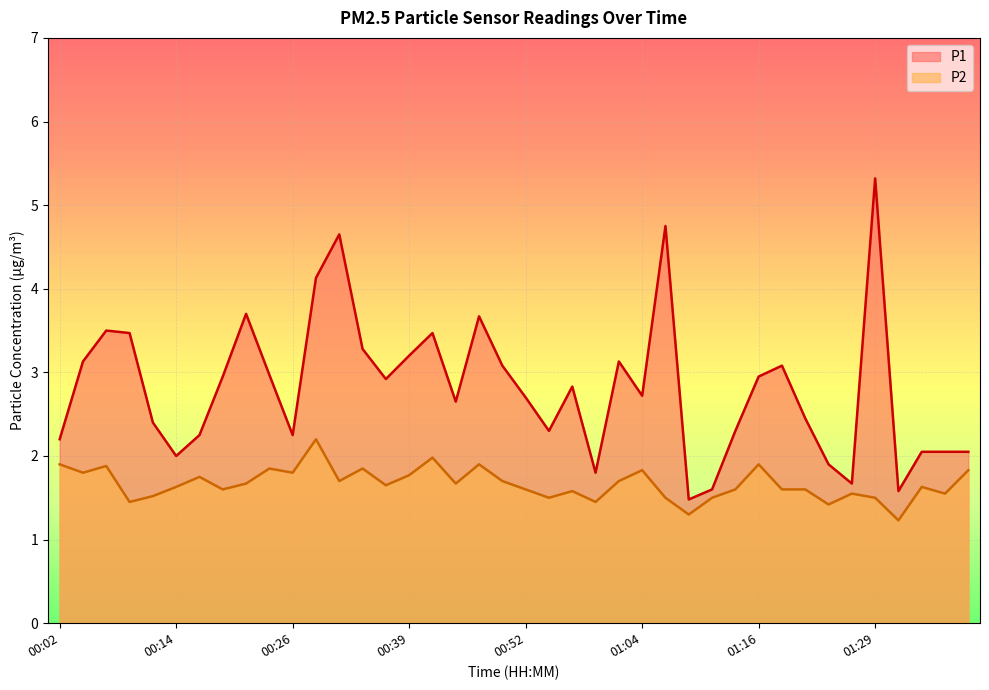

What is the average value of the P2 series?

1.7